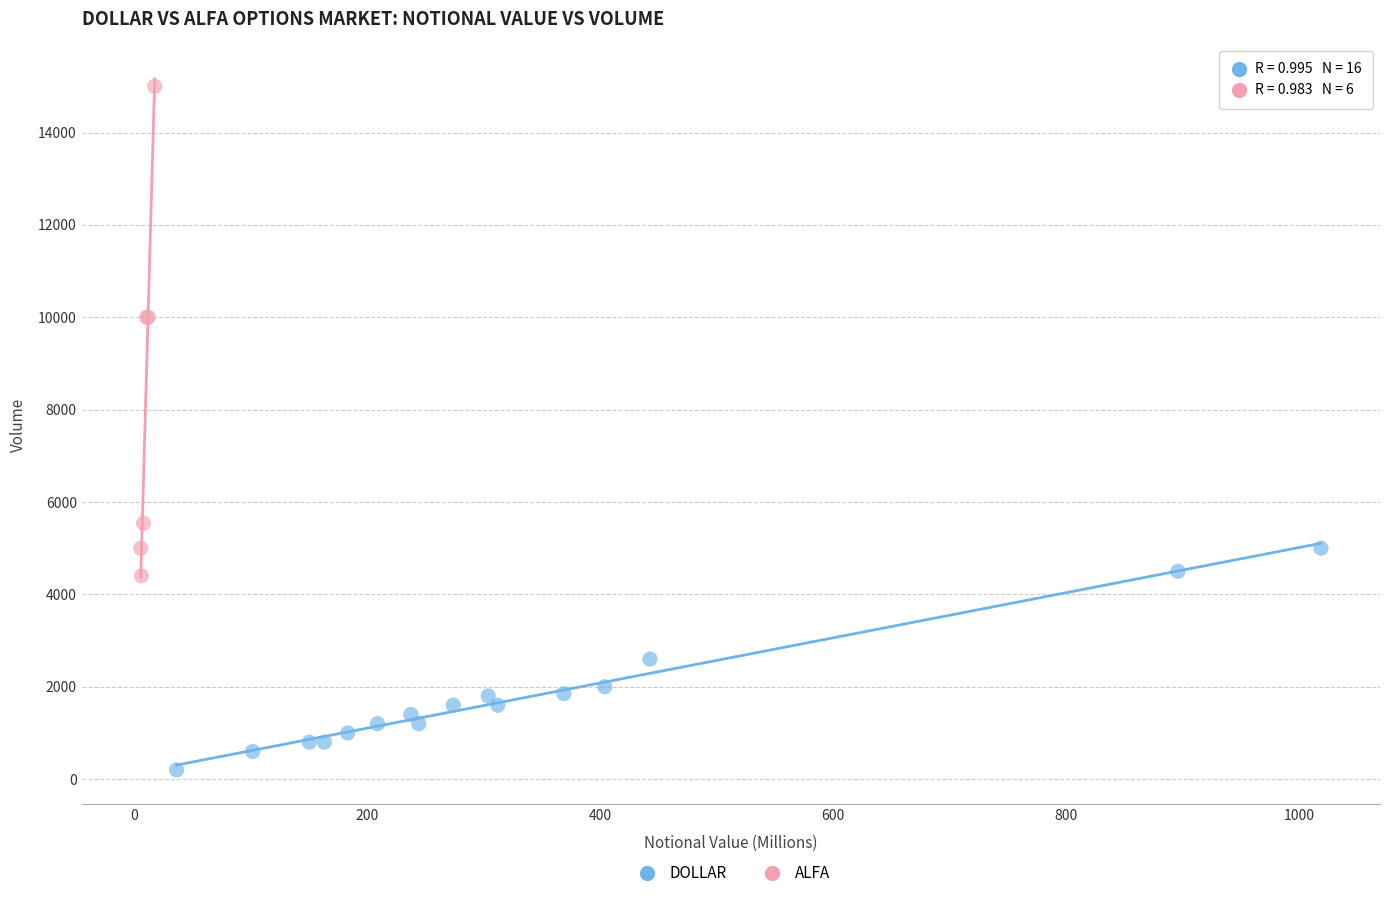

Which series has the largest Y range (max minus min)?

ALFA